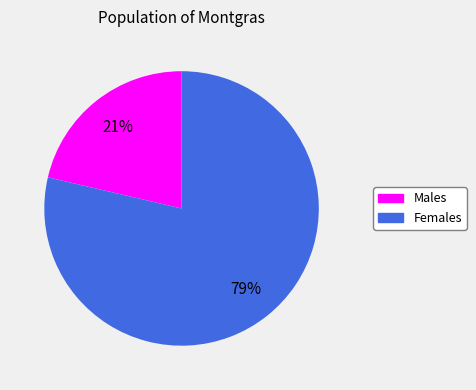

Is there a majority slice in this chart?

Yes